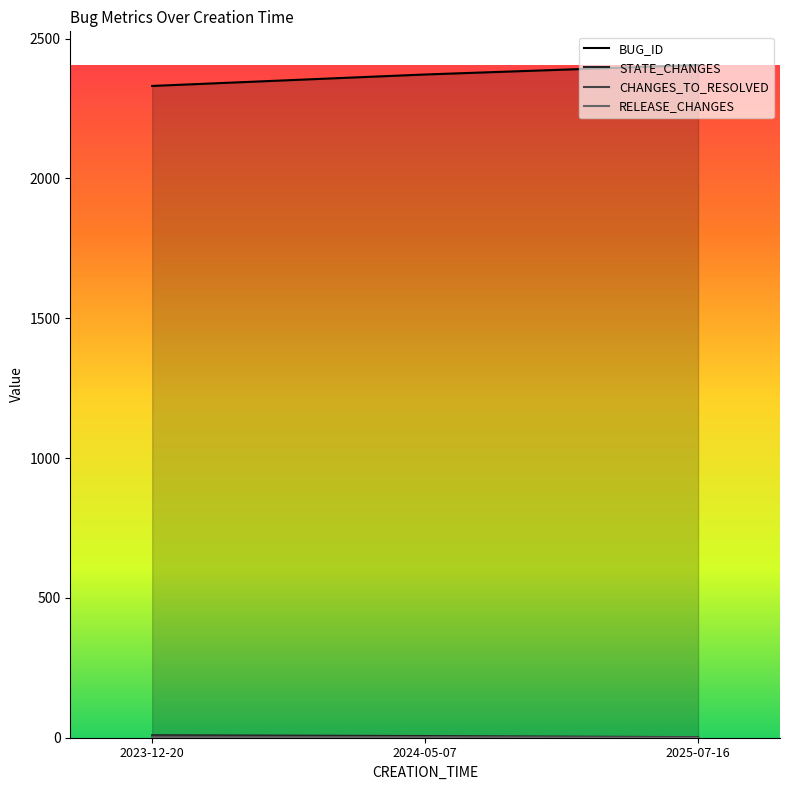

What value does the STATE_CHANGES series have at 2025-07-16?

2